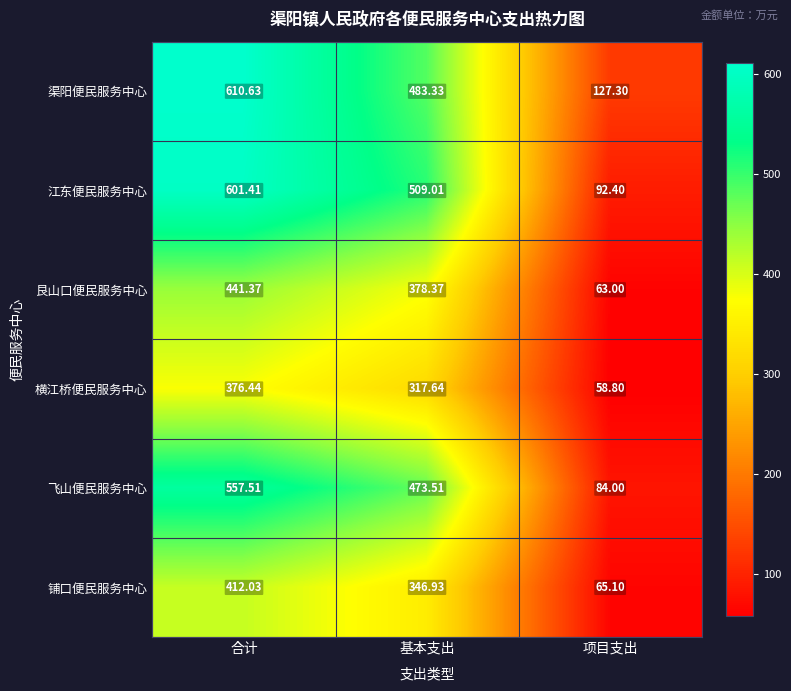

Which series has the largest total across all categories?

渠阳便民服务中心